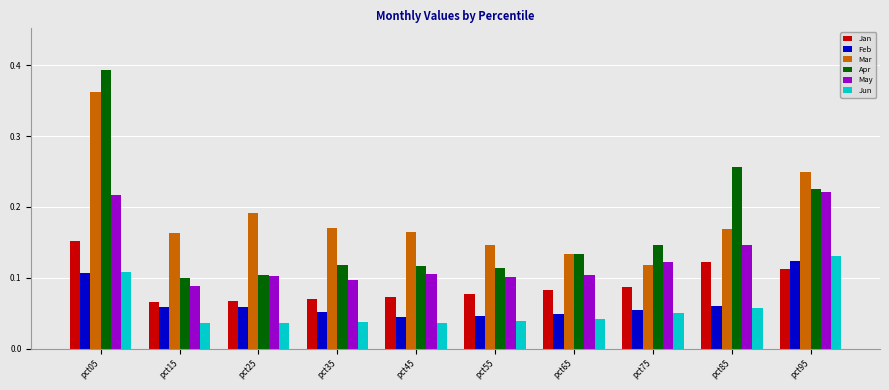

Which series has the largest range (max minus min)?

Apr